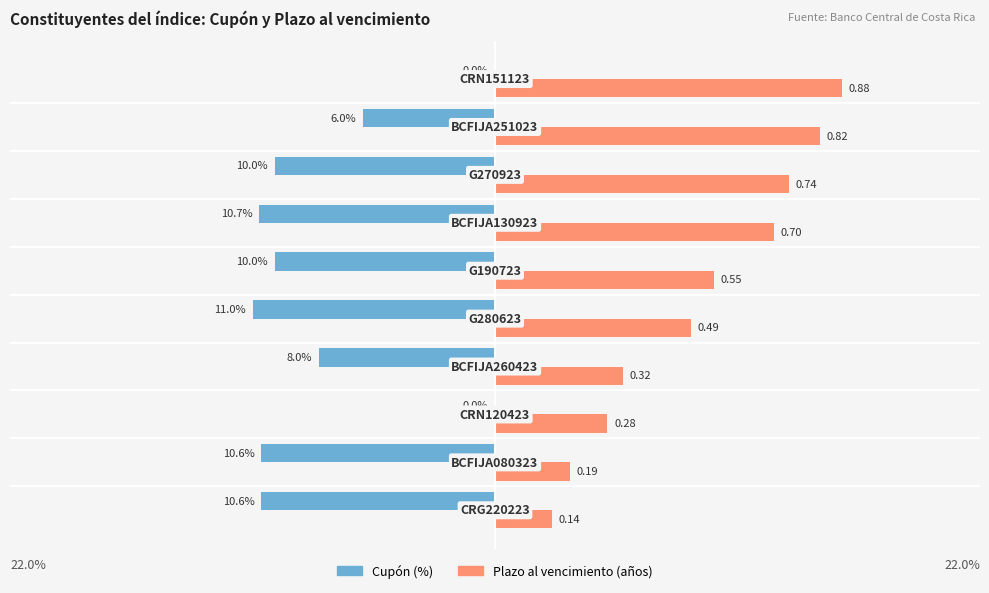

At which category does the chart reach its peak across all series?

G280623